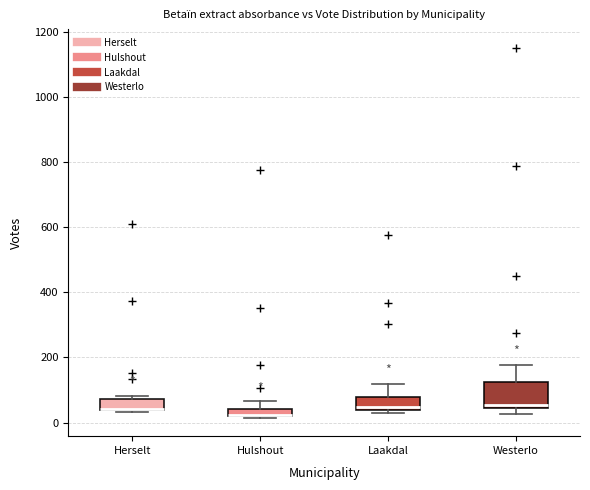

Which box is the tallest, from its lower edge to its upper edge?

Westerlo